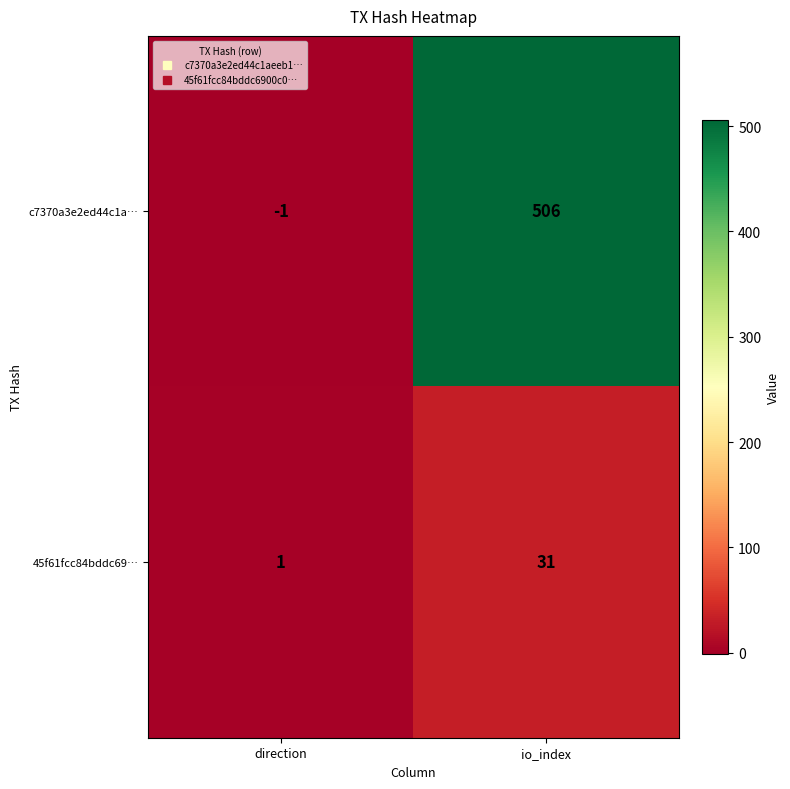

What is the sum of all 45f61fcc84bddc69… values?

32